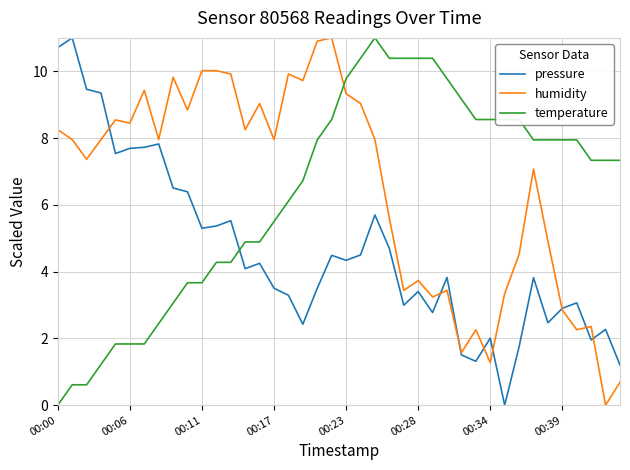

What is the greatest value displayed?

11.0